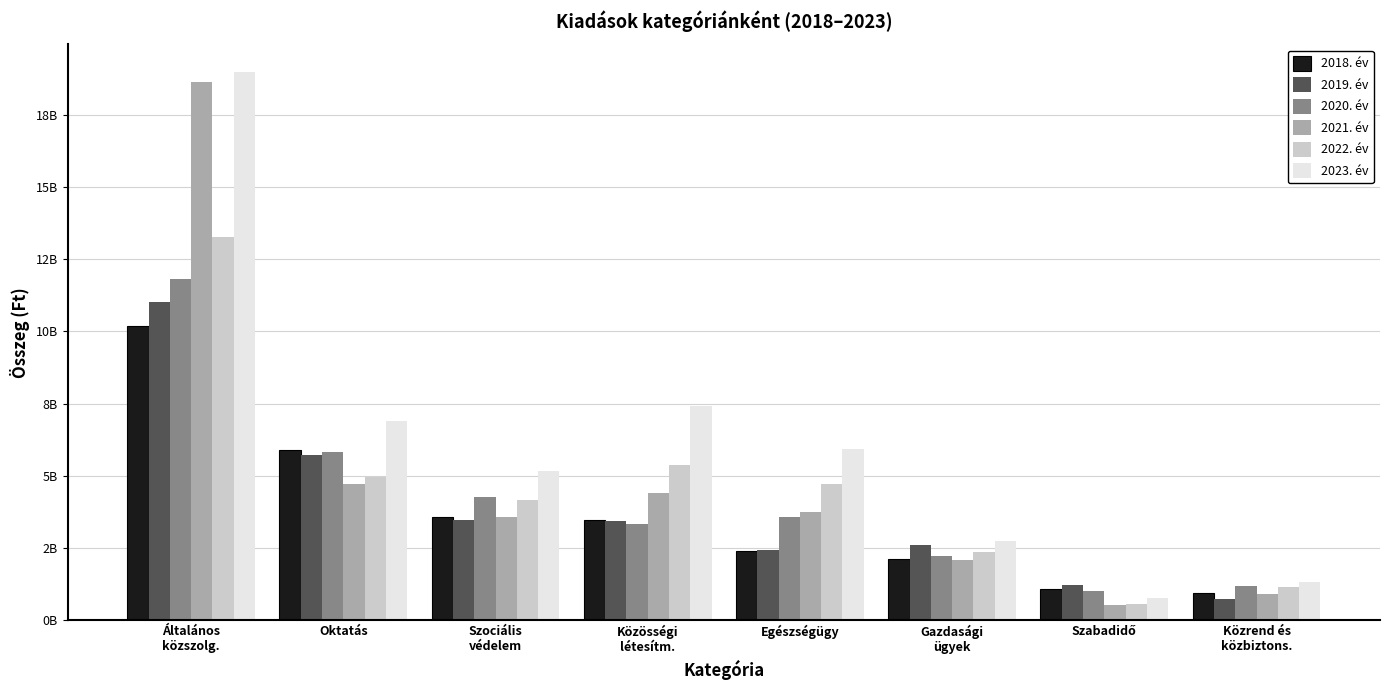

Rank the series by their maximum value, from lowest to highest.

2018. év, 2019. év, 2020. év, 2022. év, 2021. év, 2023. év